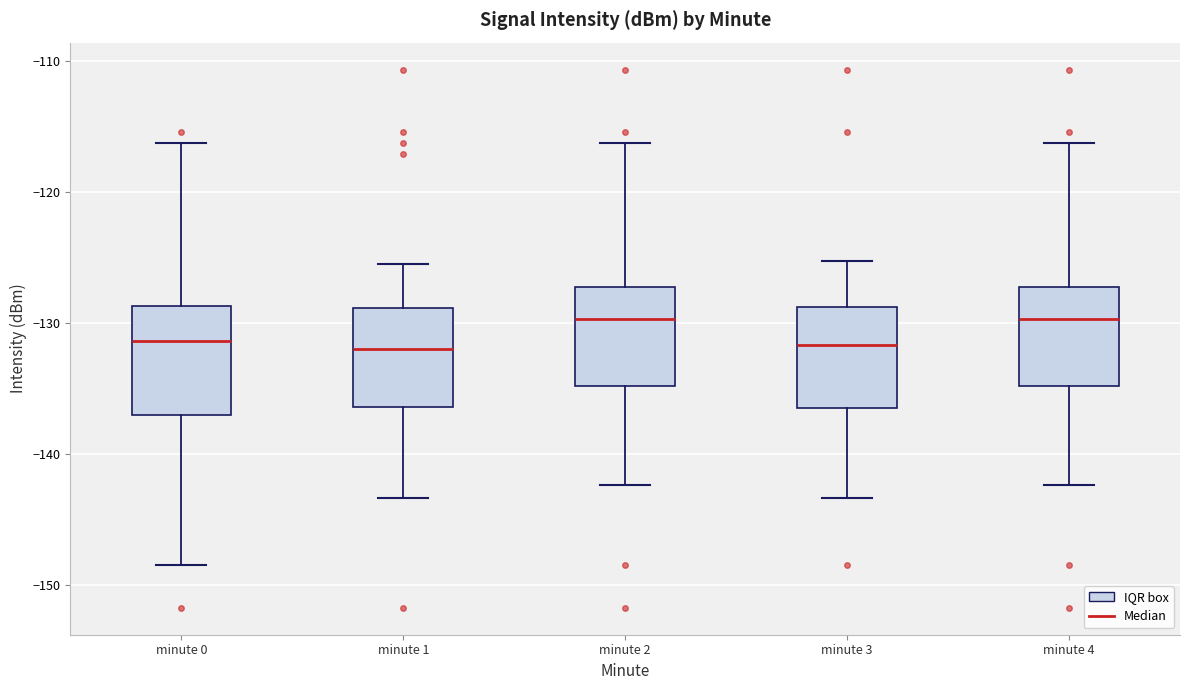

Reading left to right, transcribe this box plot: for each box, give where its median line is, the range the box spans, and where its two whiskers end, as read against the y-axis. The values are not printed on the chart, so give them approximately, as read against the axis.

minute 0: median -131, box -137 to -129, whiskers -148 to -116
minute 1: median -132, box -136 to -129, whiskers -143 to -125
minute 2: median -130, box -135 to -127, whiskers -142 to -116
minute 3: median -132, box -137 to -129, whiskers -143 to -125
minute 4: median -130, box -135 to -127, whiskers -142 to -116